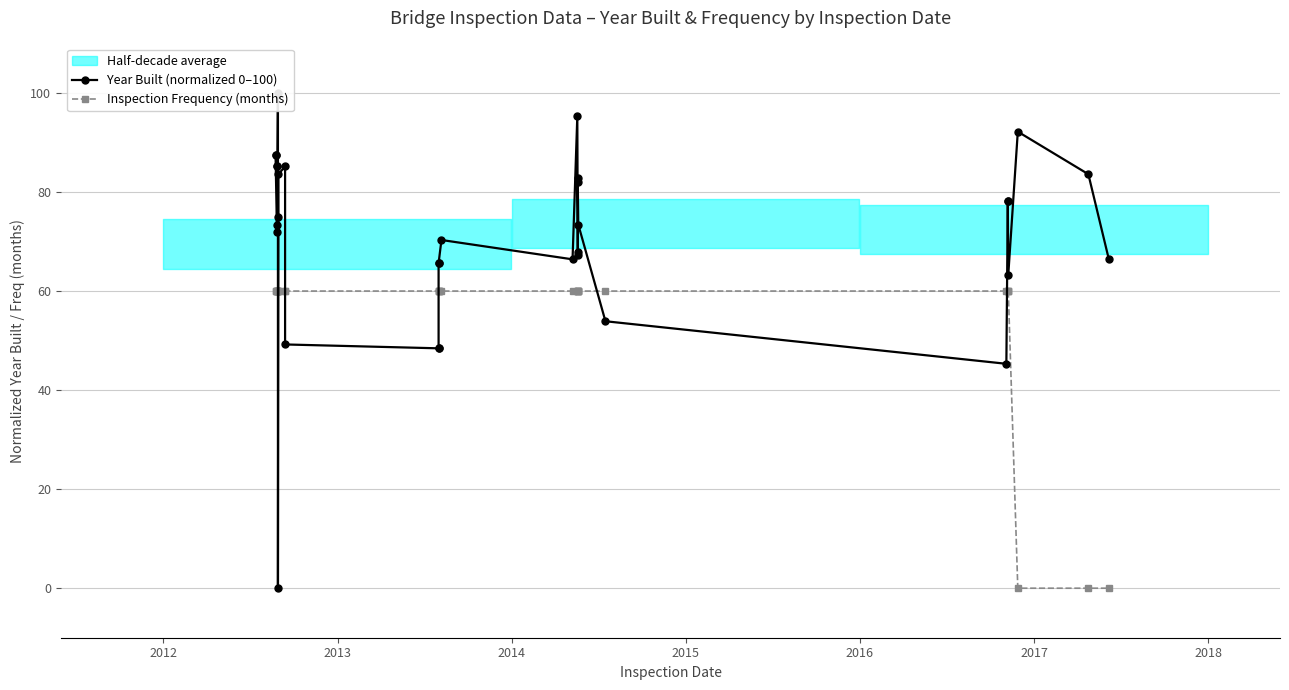

What is the difference between the maximum and minimum values in the Year Built (normalized 0–100) series?

100.0